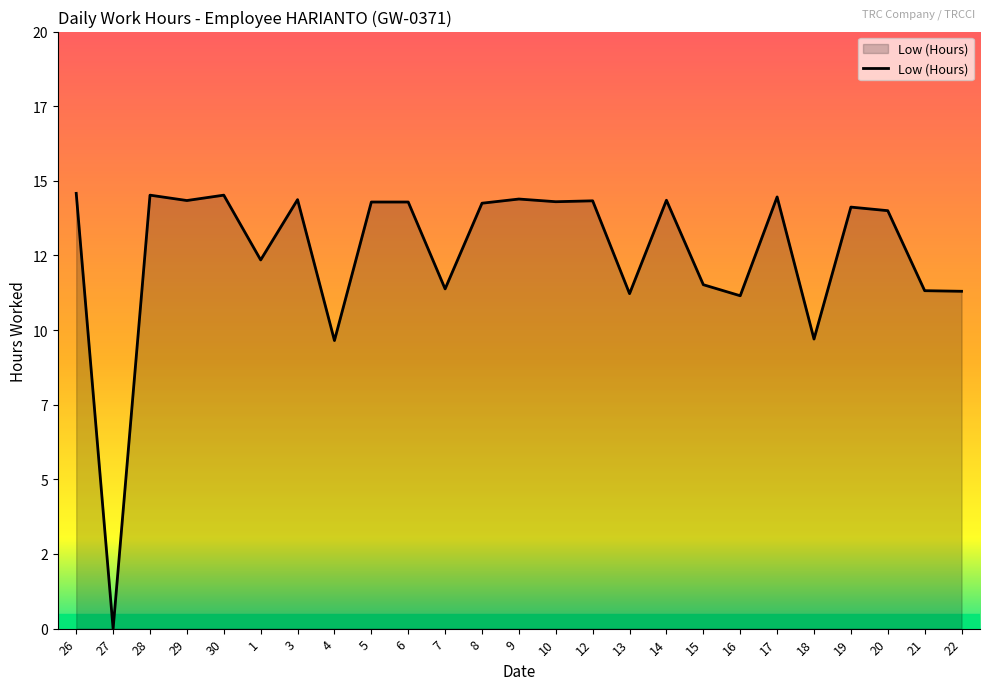

What position from the left is 30?

5